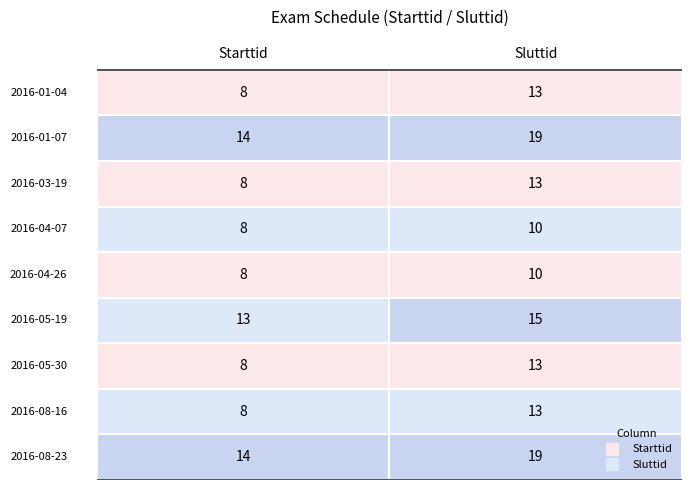

What is the average value of the 2016-08-16 series?

10